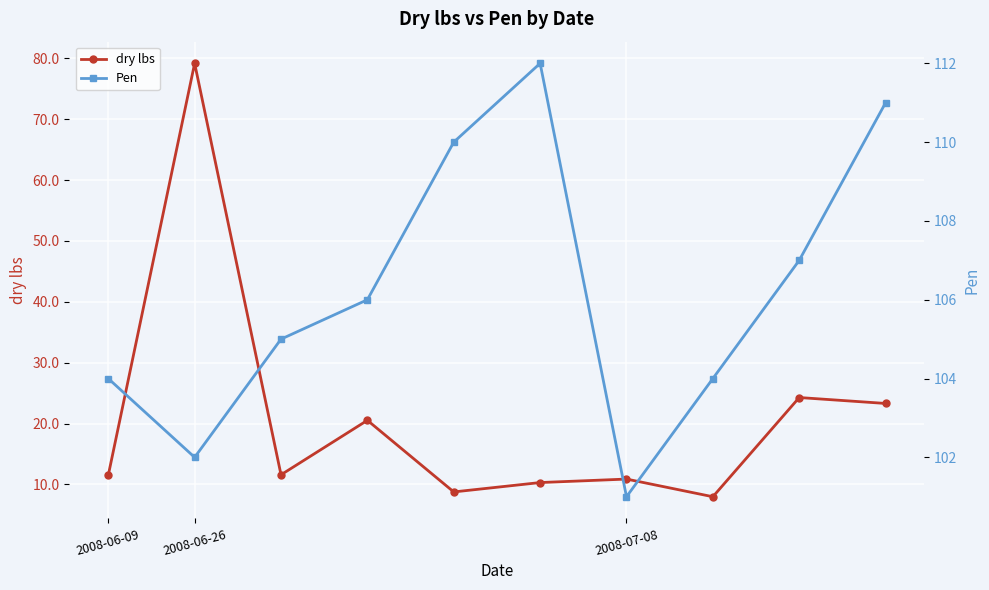

True or false: dry lbs and Pen cross at least once.

False